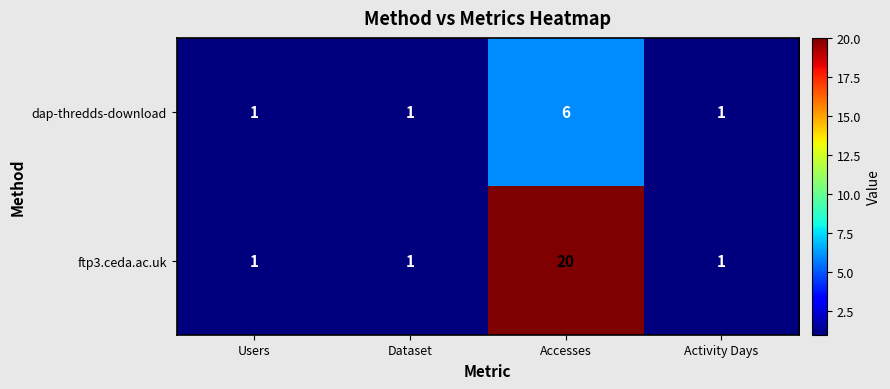

Reading left to right, what are all the values shown in this chart?

dap-thredds-download: 1	1	6	1
ftp3.ceda.ac.uk: 1	1	20	1